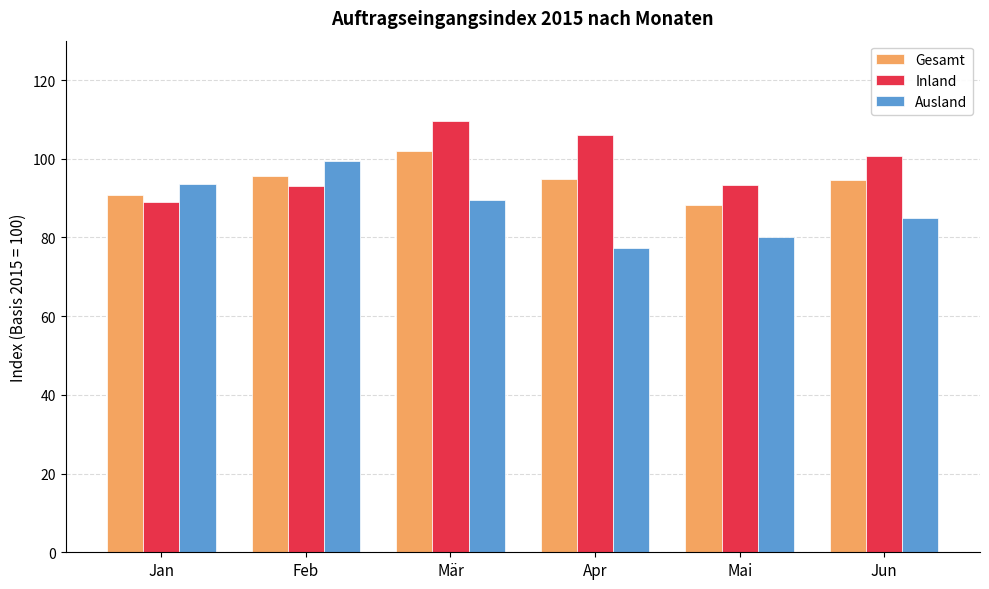

How many values in the Inland series exceed 100?

3